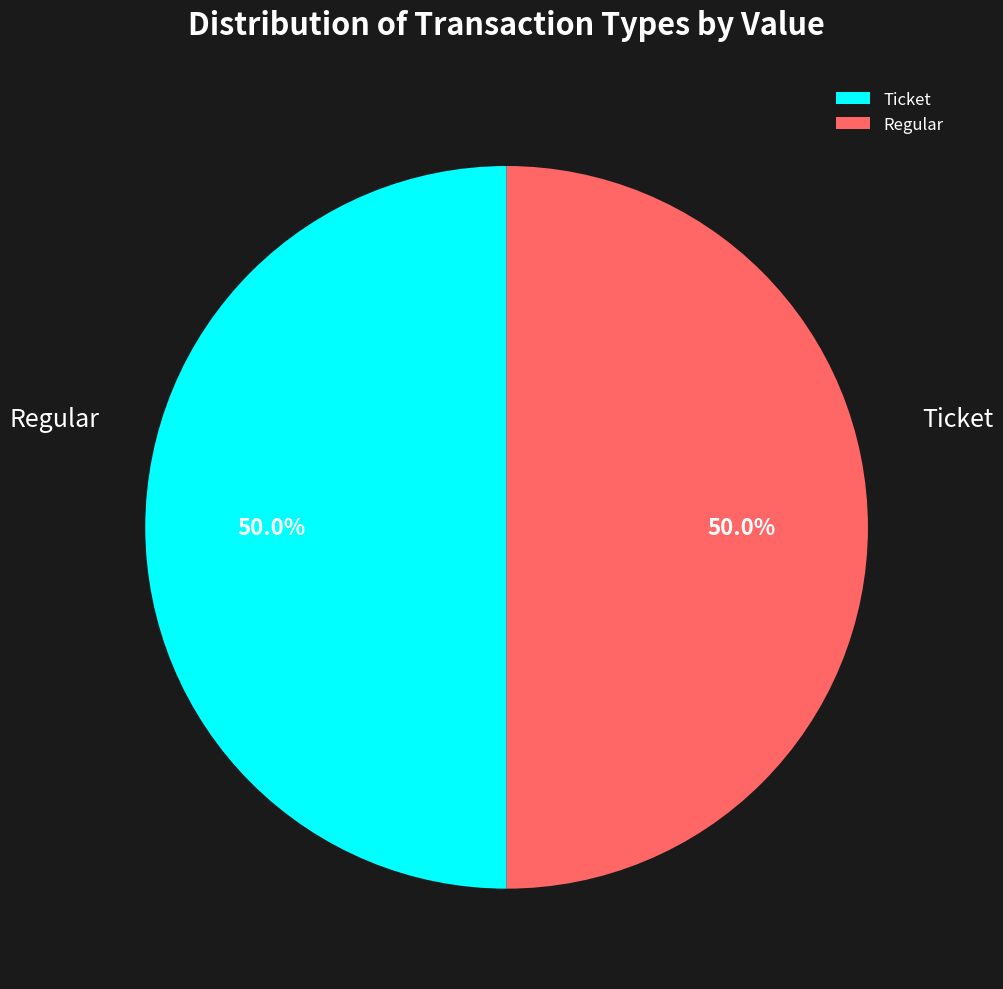

Which category has the smallest portion of the pie?

Ticket (io_index=0)